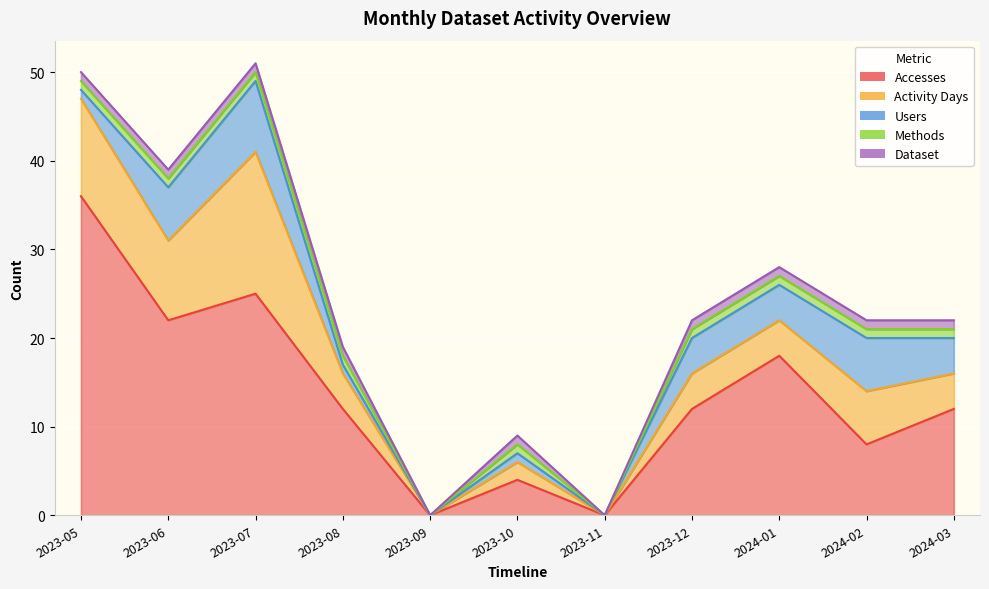

Is the value of Methods at 2023-05 greater than the value of Dataset at 2024-03?

No